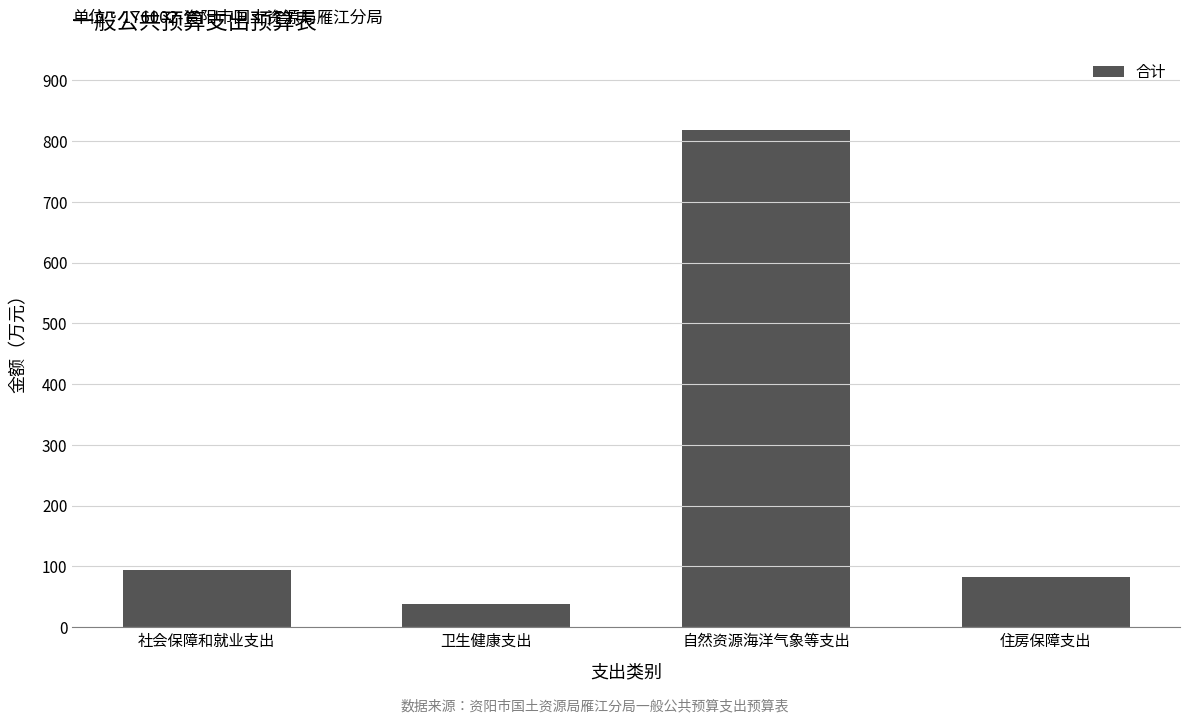

What is the change in value from 卫生健康支出 to 住房保障支出?

+44.1